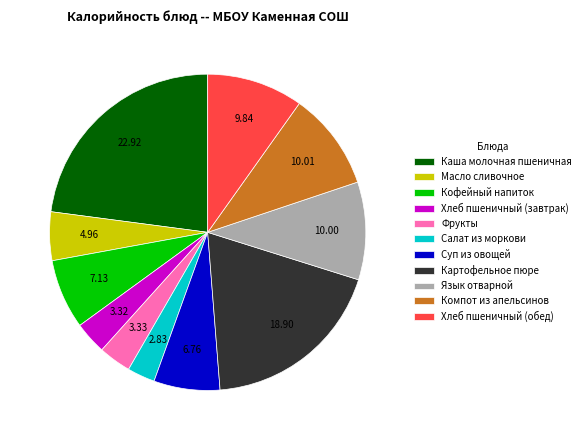

Which category has the biggest portion of the pie?

Каша молочная пшеничная